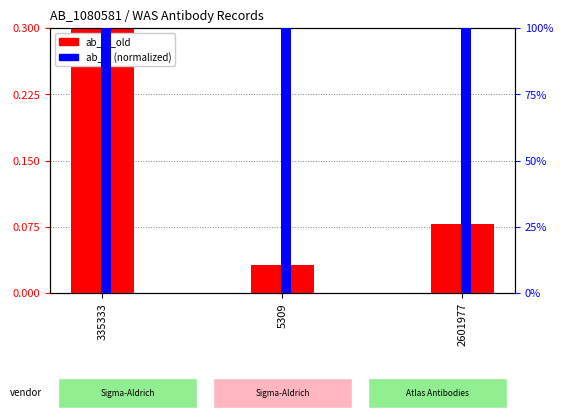

Which series has the largest total across all categories?

ab_id (norm)